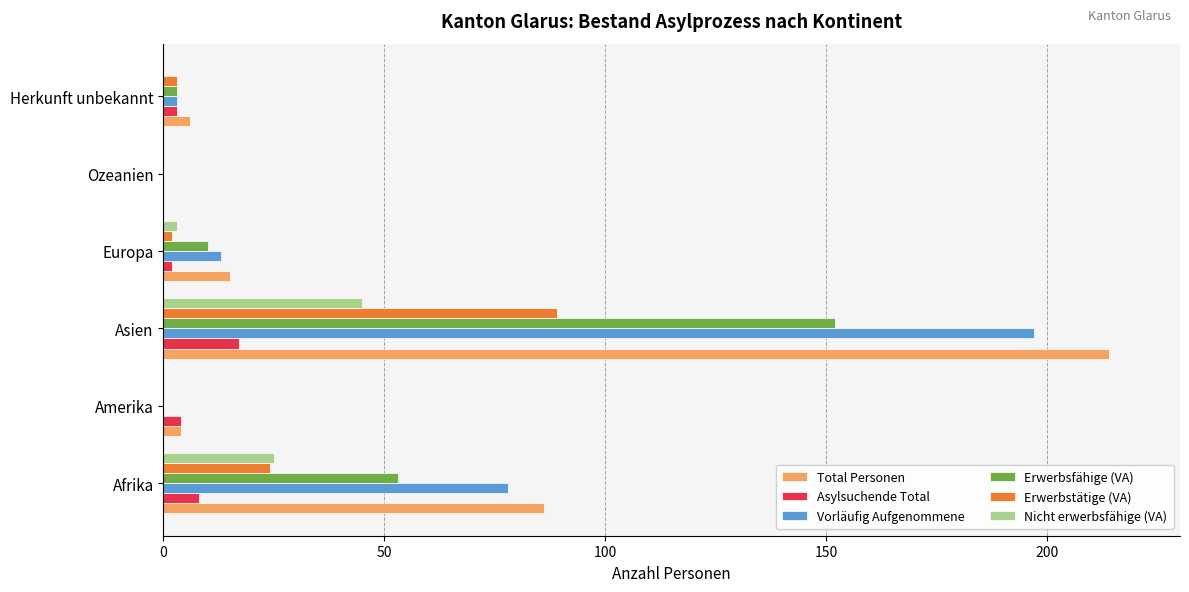

What is the sum of all Total Personen values?

325